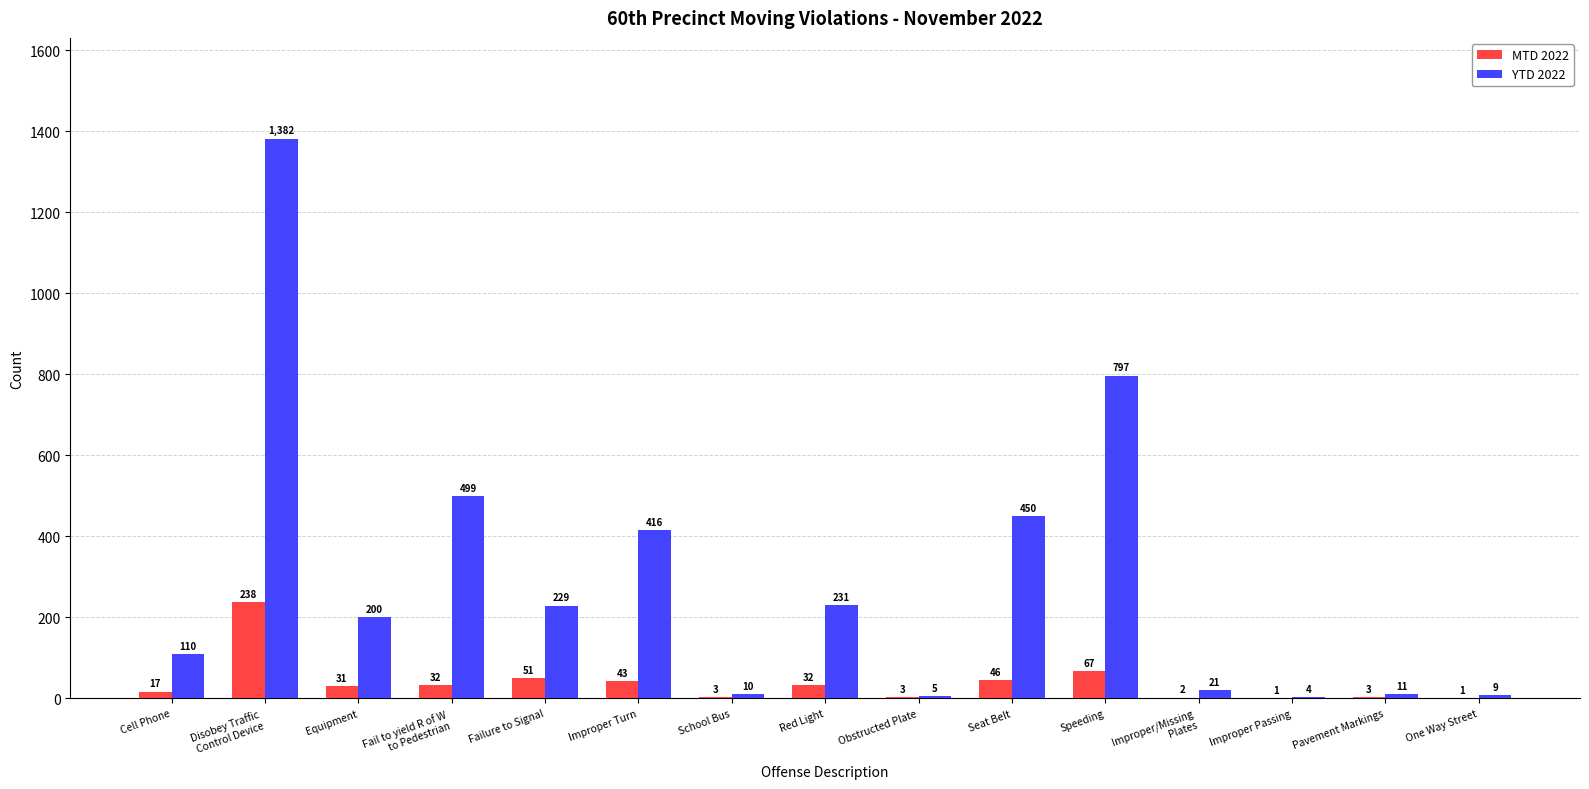

What is the maximum value for MTD 2022?

238